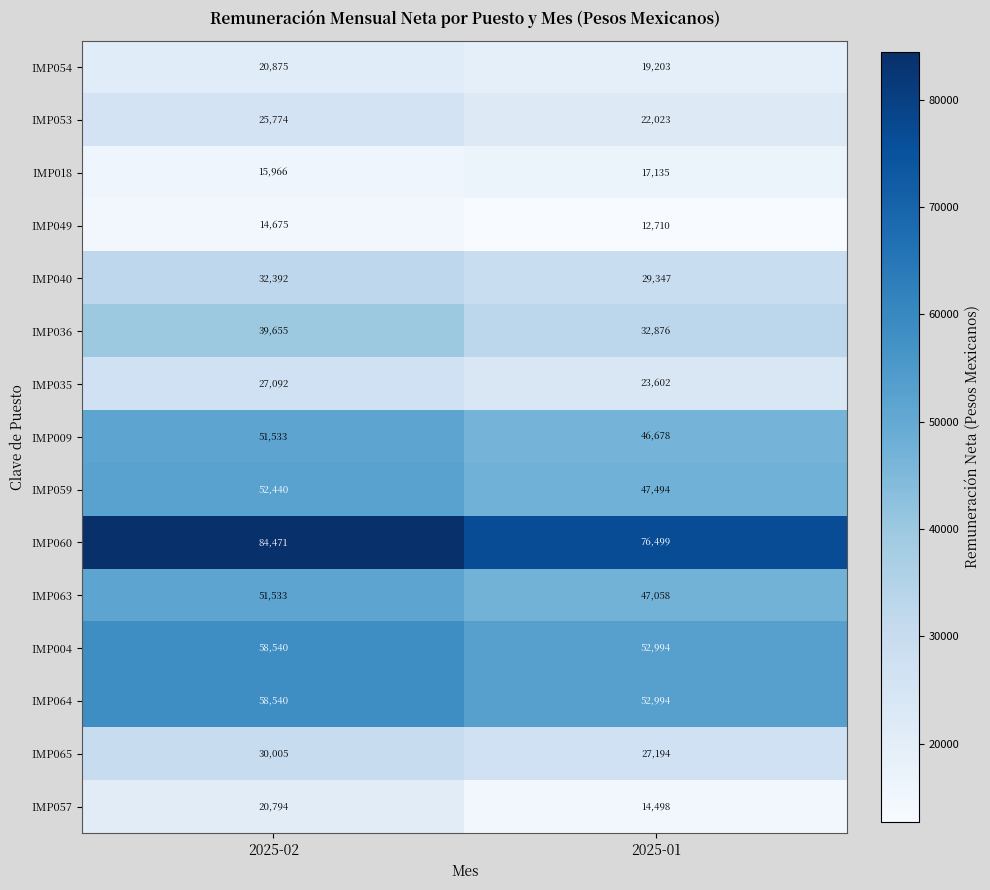

What is the difference between the highest and lowest values at 2025-01?

63789